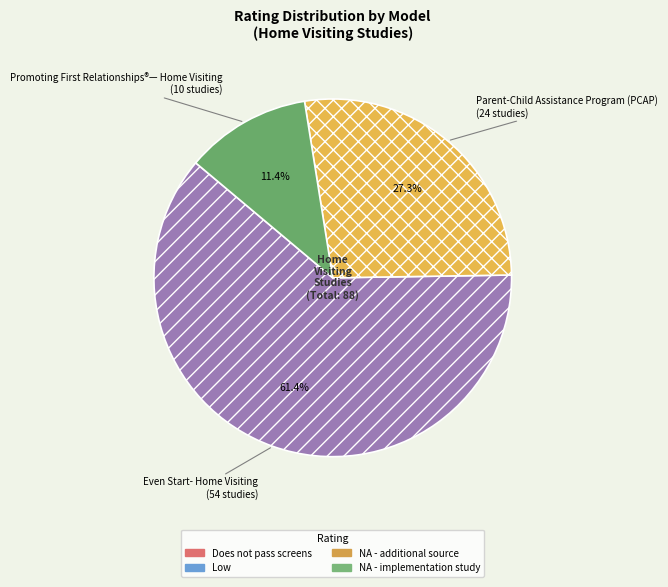

What is the majority slice?

Even Start- Home Visiting